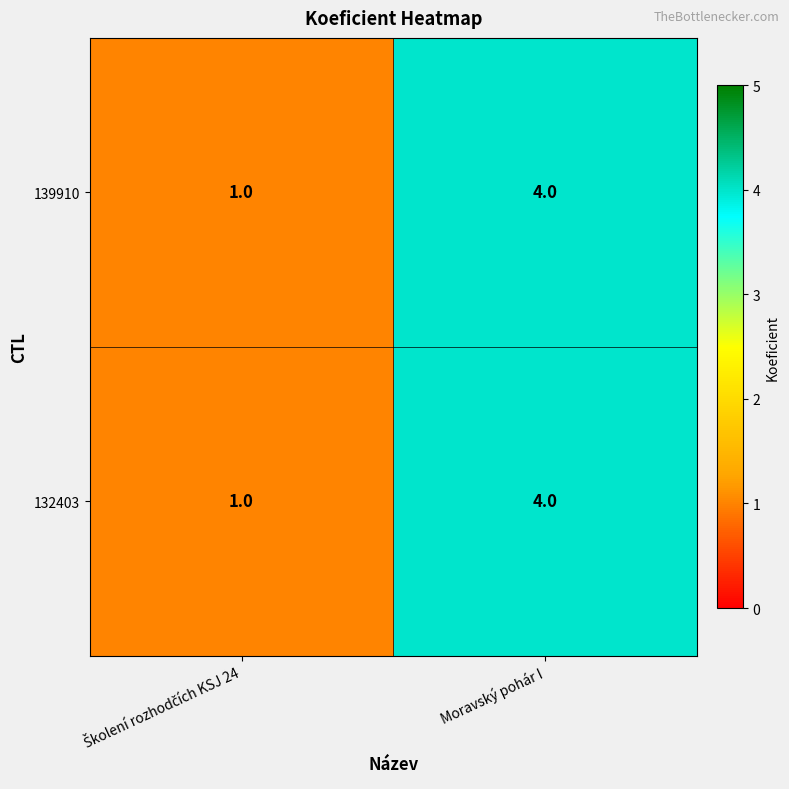

Reading right to left, extract all data points from this chart.

139910: 4	1
132403: 4	1